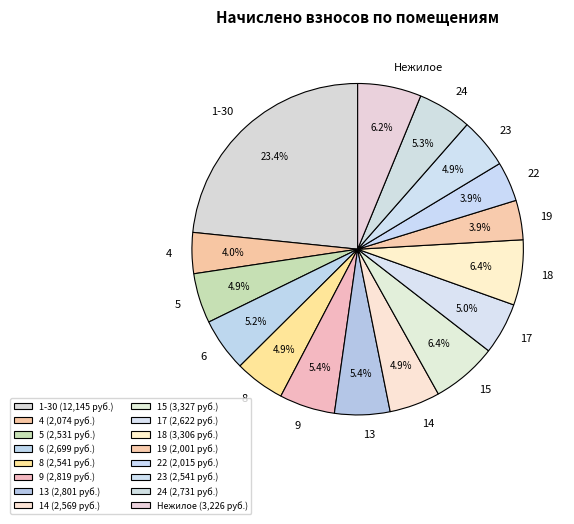

Is 24 the majority of the pie?

No